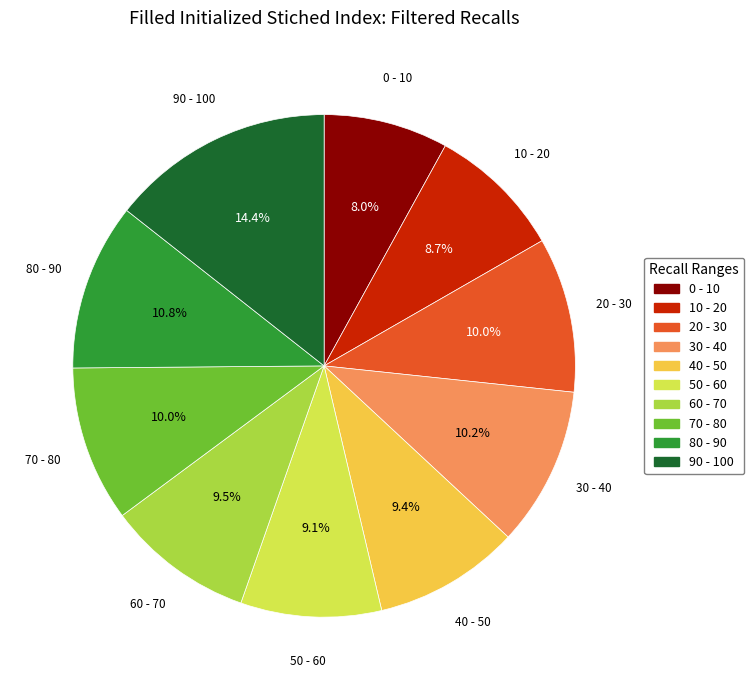

Is there a majority slice in this chart?

No